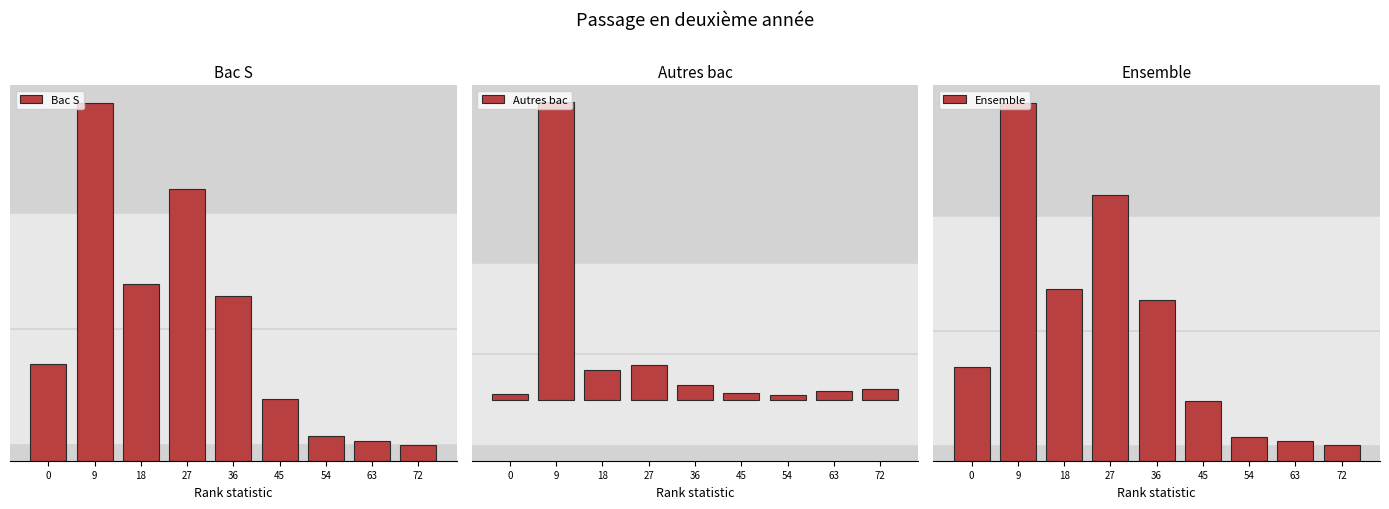

How many data points does each series have?

9